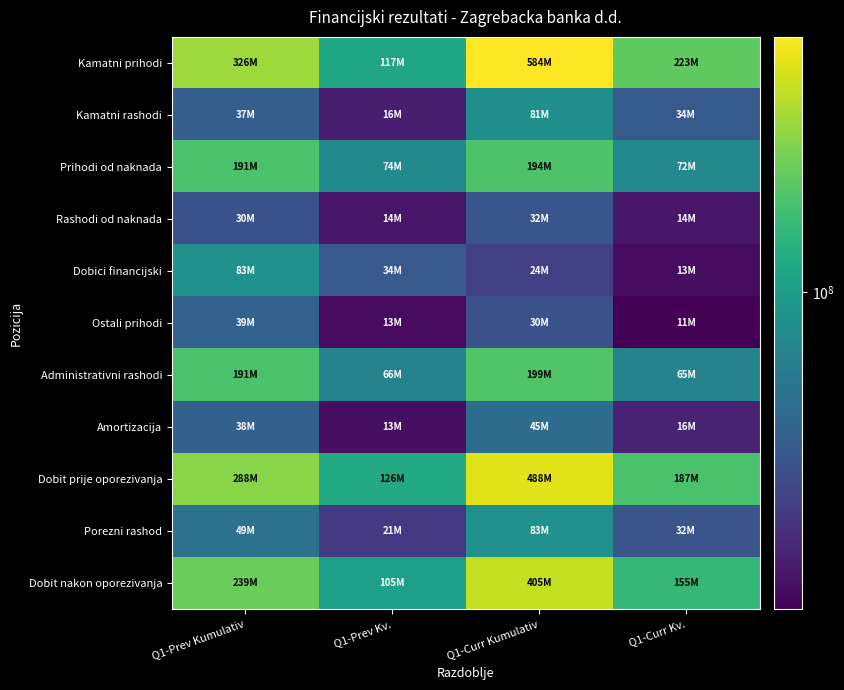

At how many categories does at least one series exceed 42911217?

4